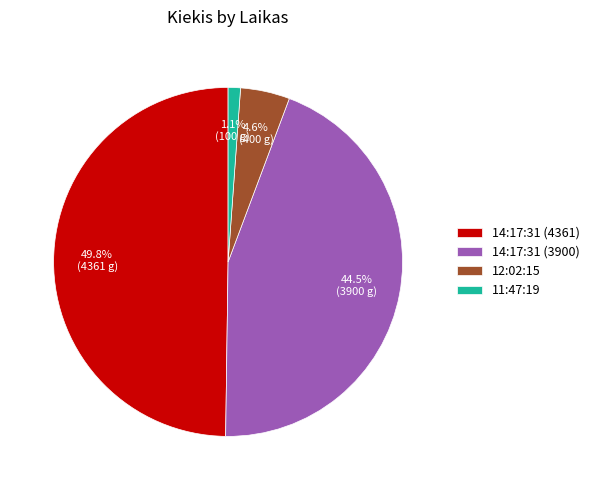

Is 12:02:15 the majority of the pie?

No